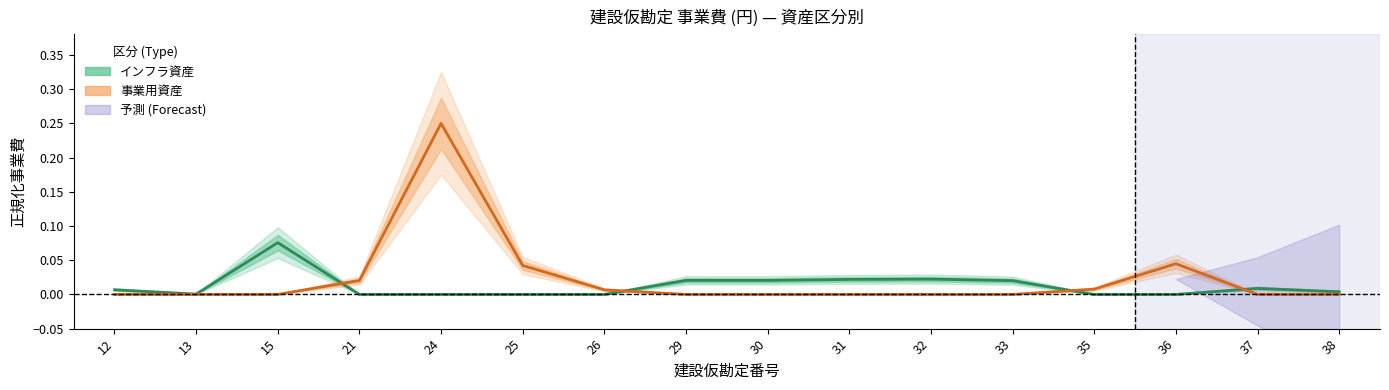

After their last crossing, which series has the higher values: 事業用資産 or インフラ資産?

インフラ資産